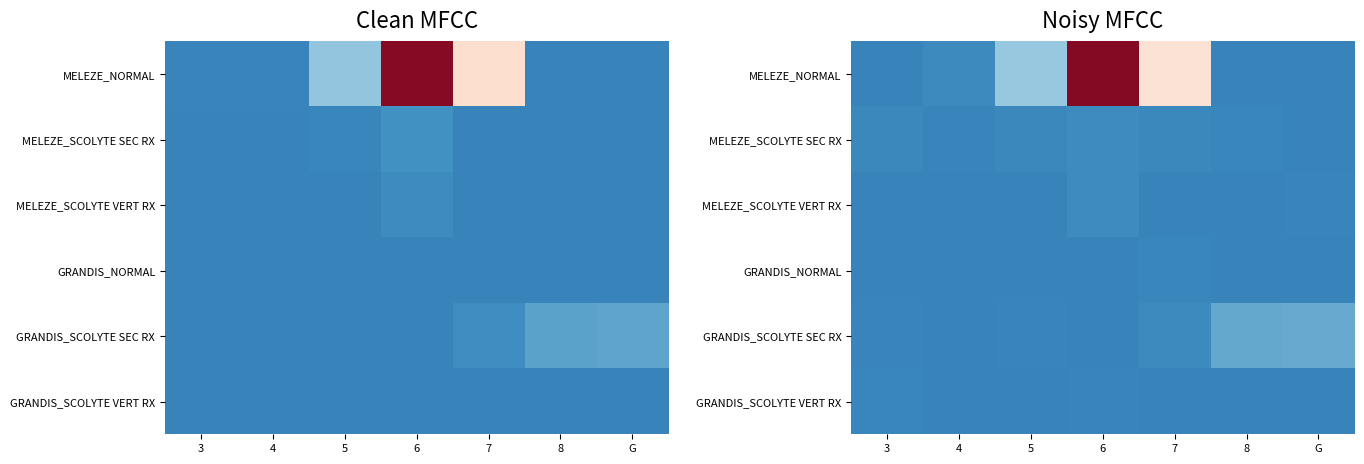

What is the maximum value shown in the chart?

94.9